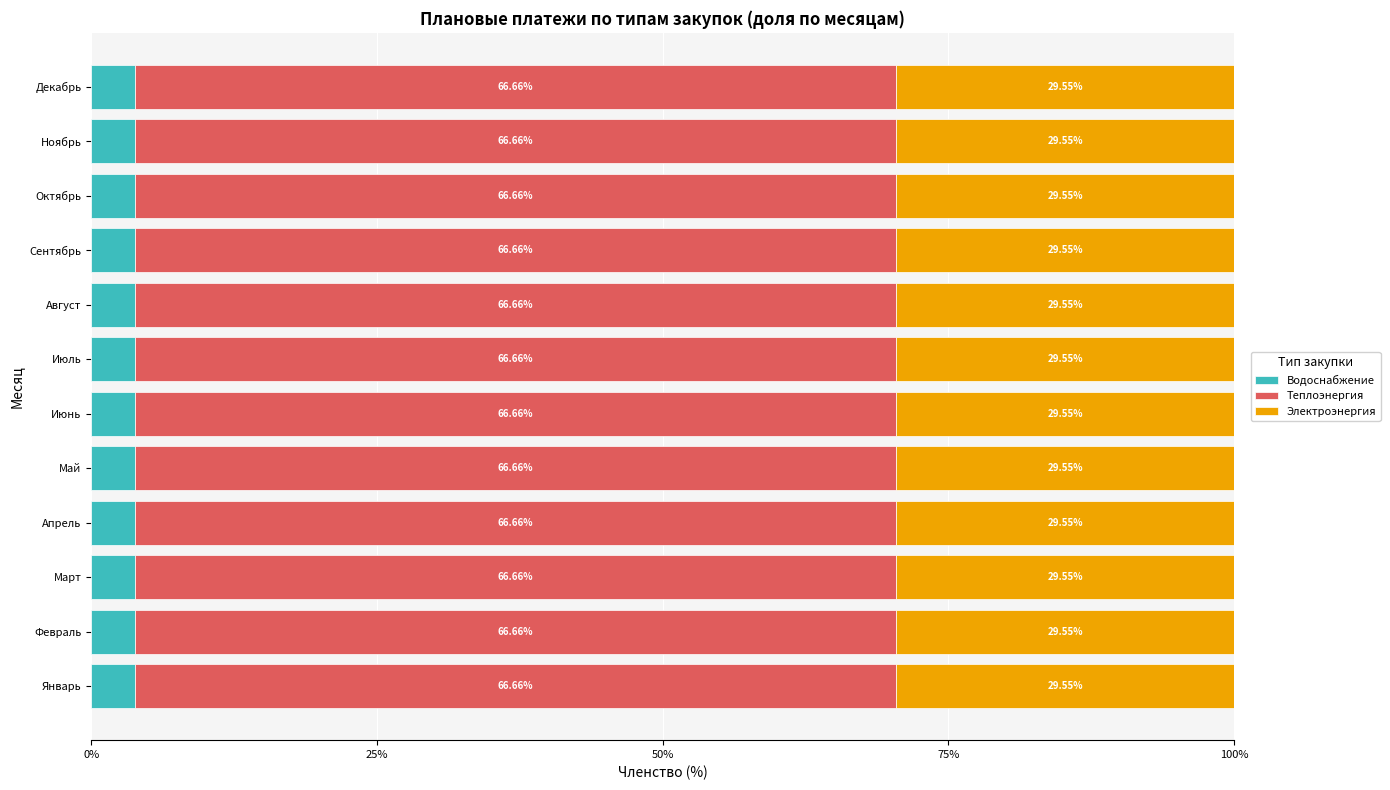

What is the total value across all series at Август?

100.0